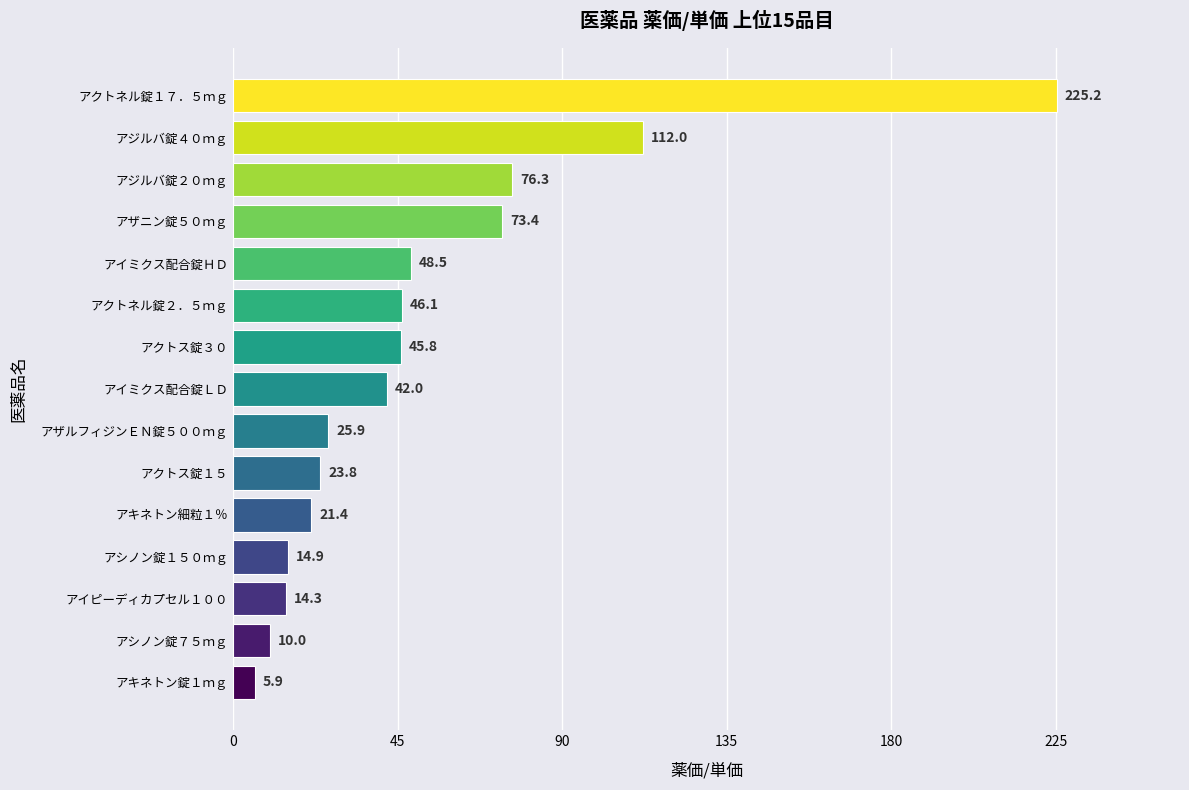

What is the average value?

52.4